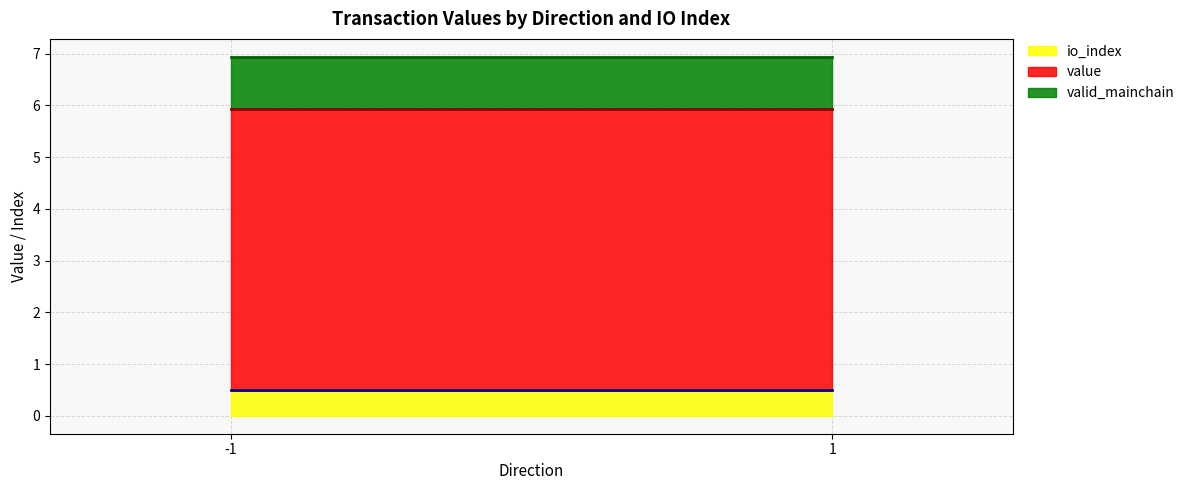

What is the minimum value for valid_mainchain top?

6.9